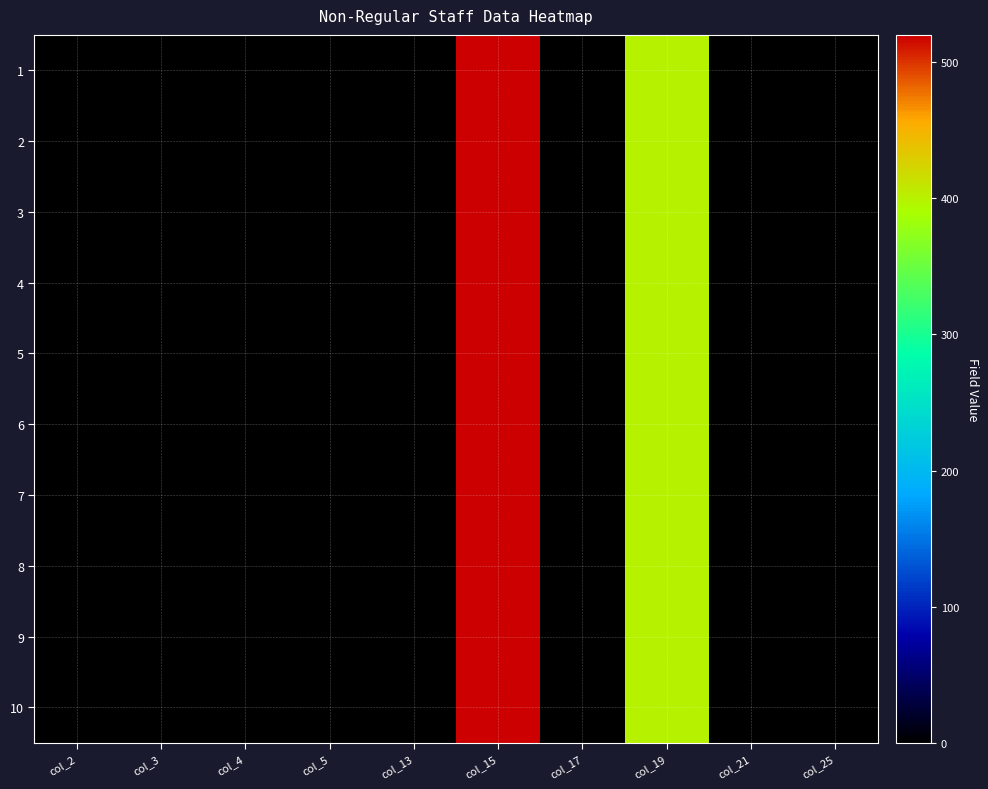

At which category is the sum across all series the highest?

col_15